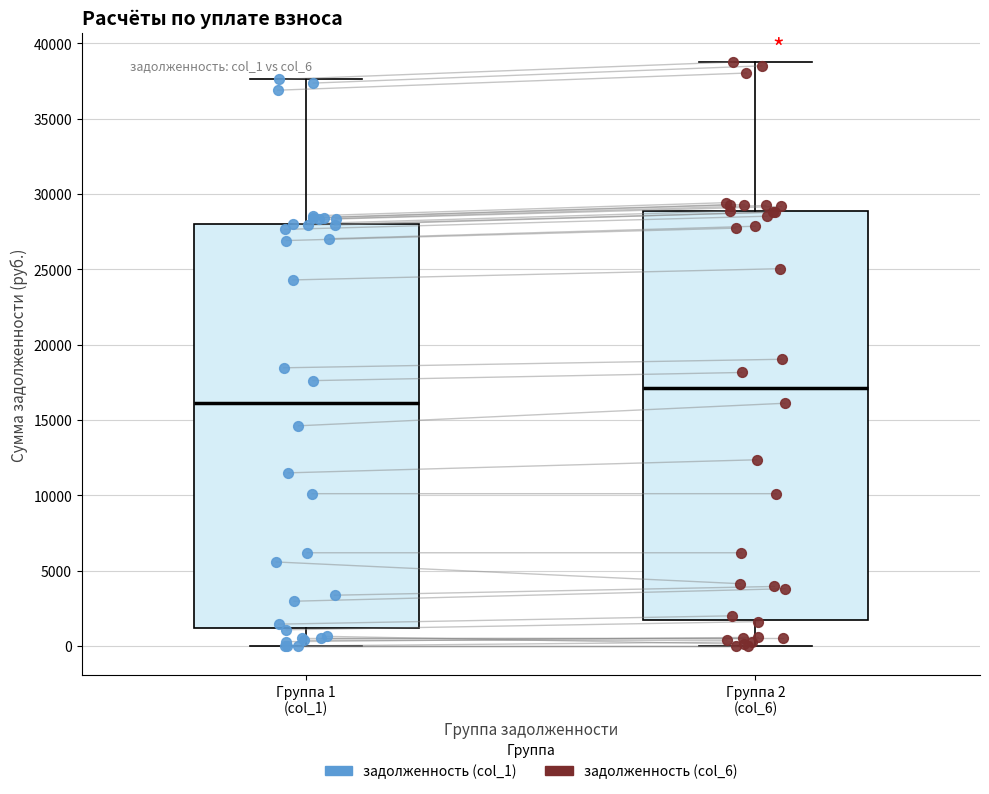

Where is the upper edge of the box for Группа 2 (col_6) on the y-axis? The values are not printed on the chart, so give them approximately, as read against the axis.

29000